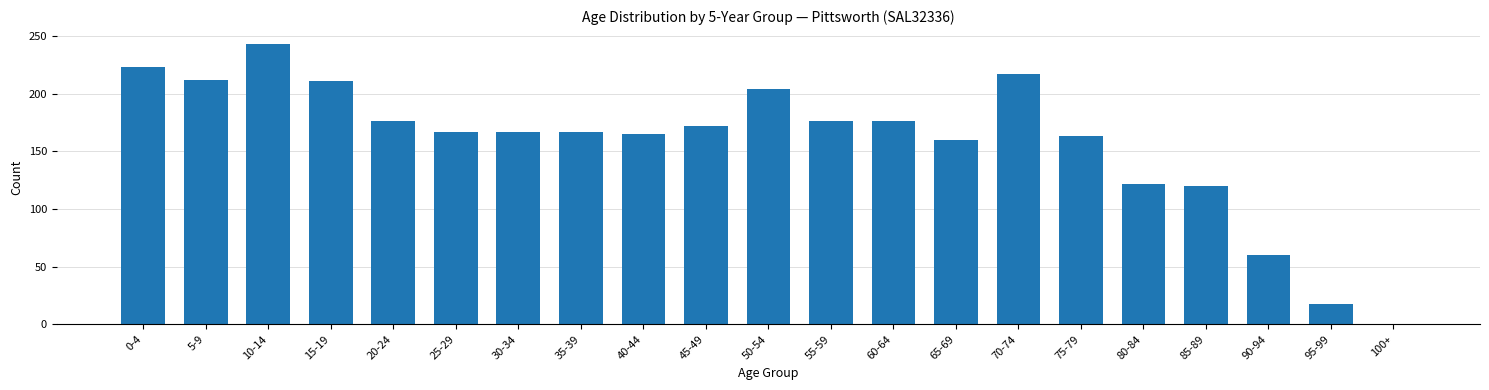

Which has a higher value, 95-99 or 55-59?

55-59